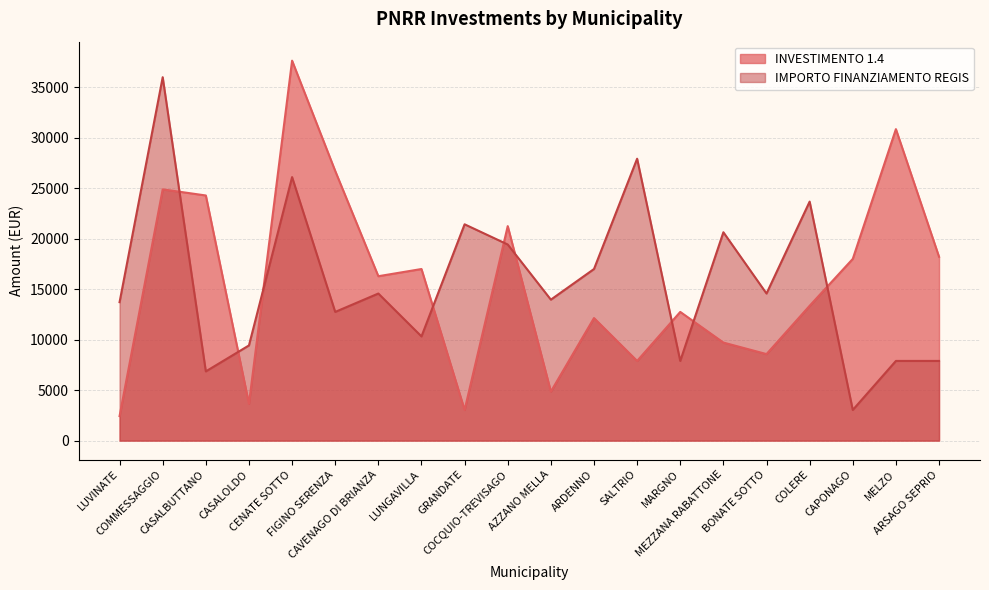

How many intersections are there between INVESTIMENTO 1.4 and IMPORTO FINANZIAMENTO REGIS?

9